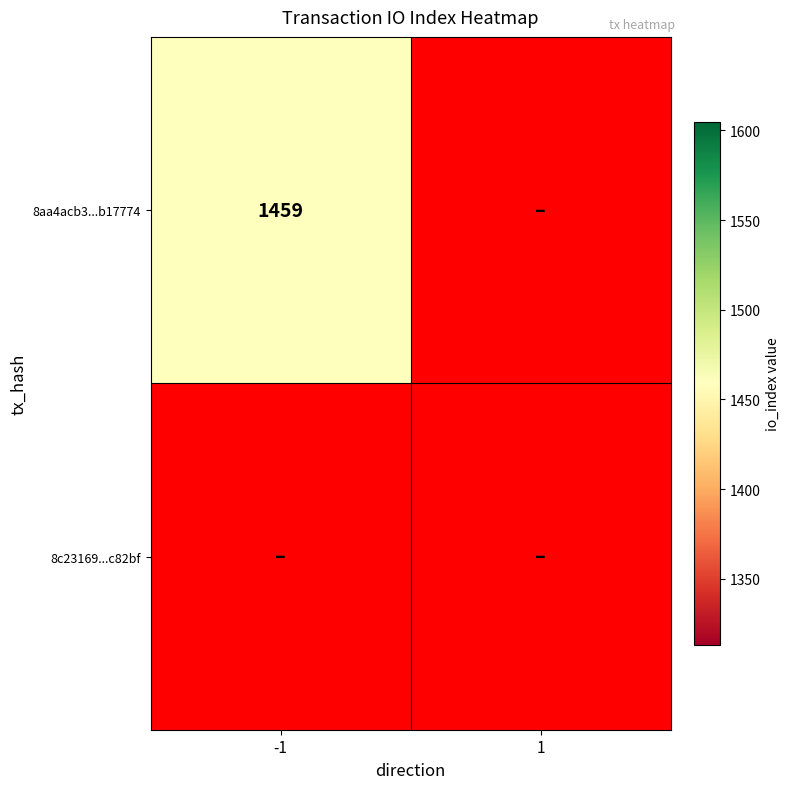

Is the value of 8c23169549d93768f8084dff32077335d9c82bf at direction greater than the value of 8aa4acb3856de4fe1514e5e5329122f30b17774 at direction?

Yes